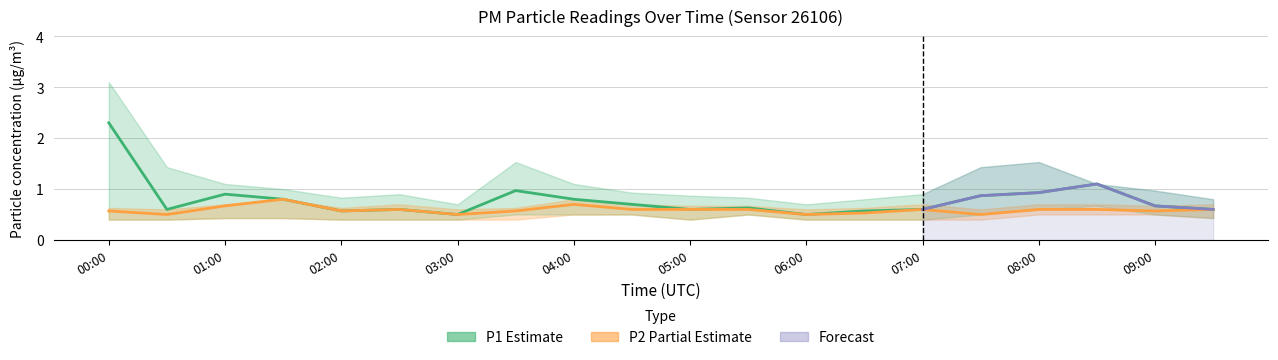

At which category does P2 reach its first local valley?

00:30